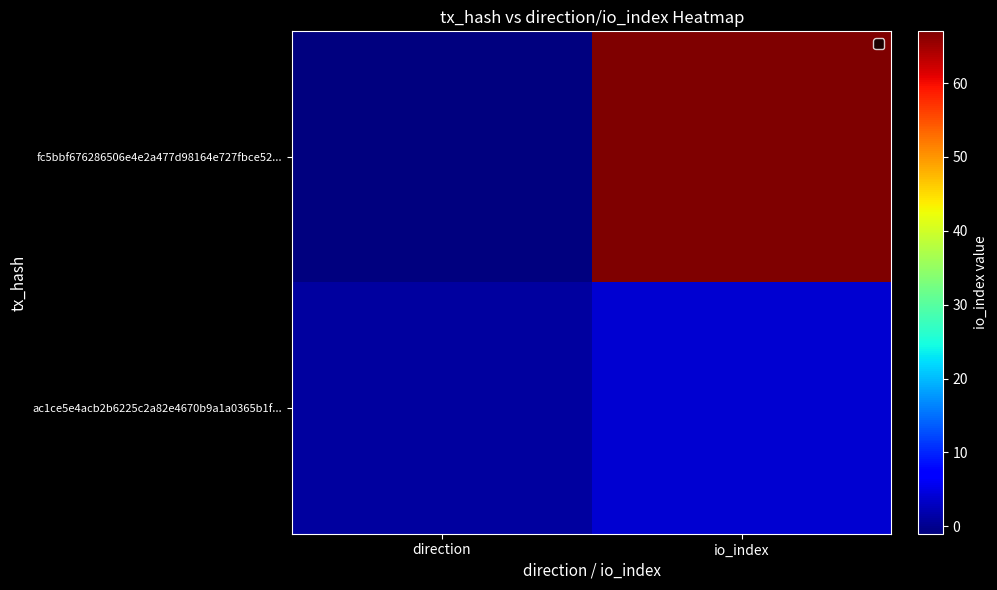

What is the smallest value displayed?

-1